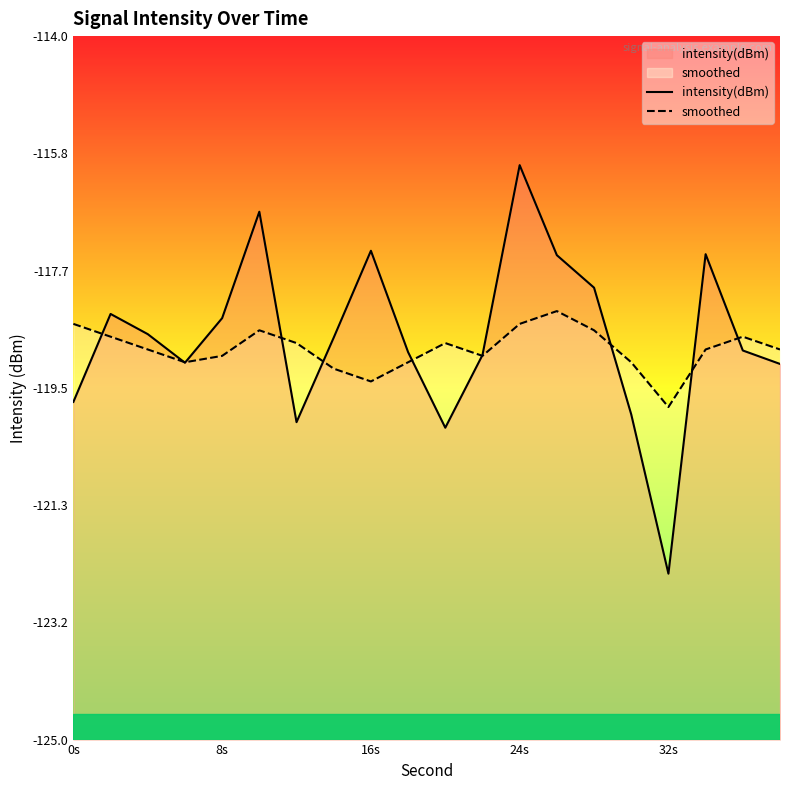

Which series has the largest range (max minus min)?

intensity(dBm)